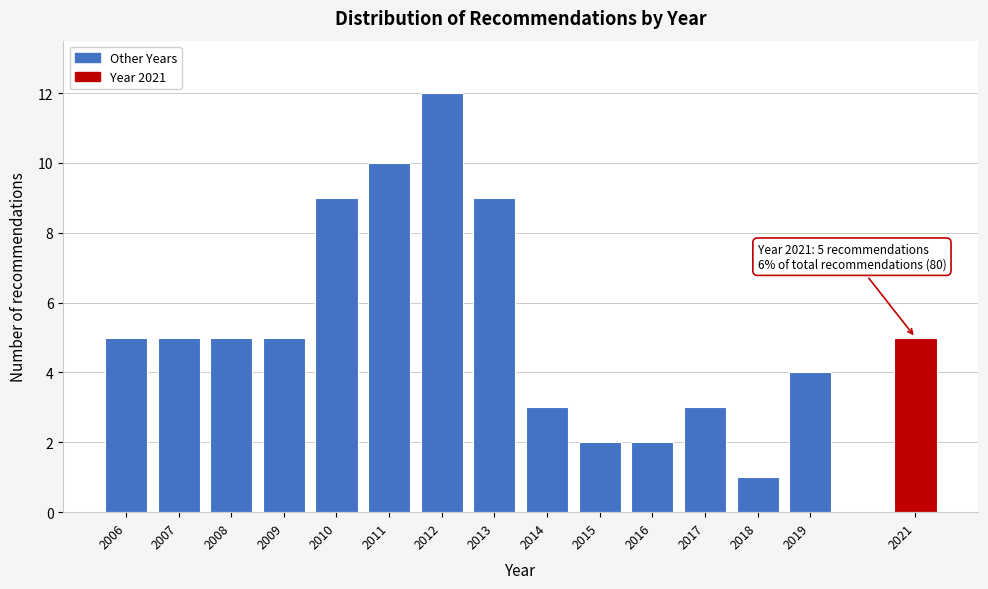

Reading right to left, transcribe all the data shown in this chart.

2021=5	2019=4	2018=1	2017=3	2016=2	2015=2	2014=3	2013=9	2012=12	2011=10	2010=9	2009=5	2008=5	2007=5	2006=5